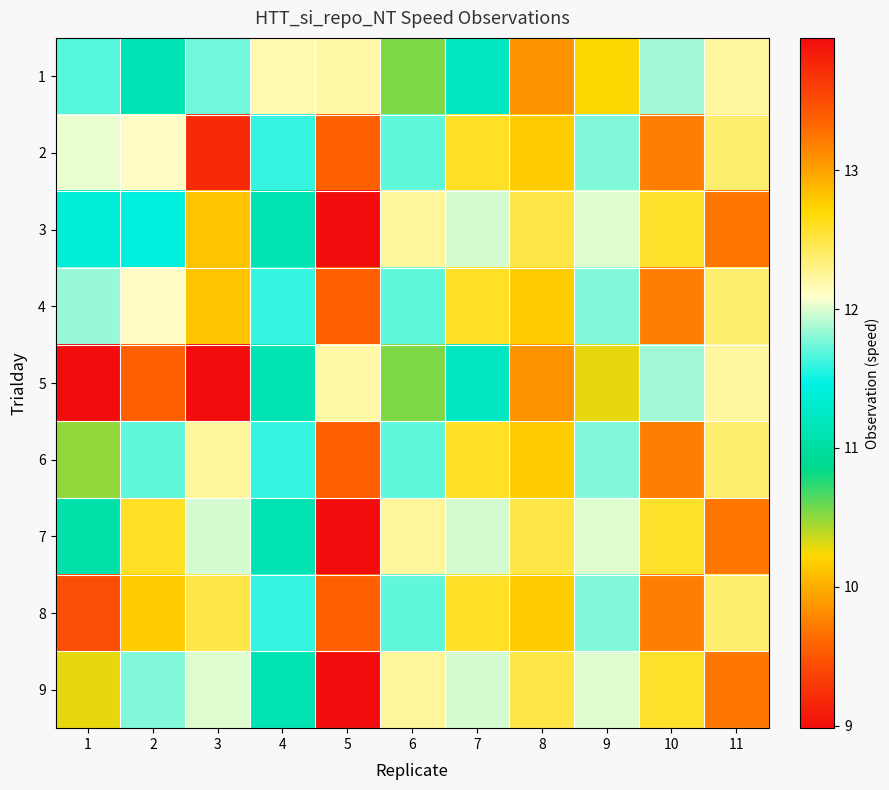

At 3, list the series in order from largest to smallest.

5, 2, 3, 4, 8, 6, 9, 7, 1